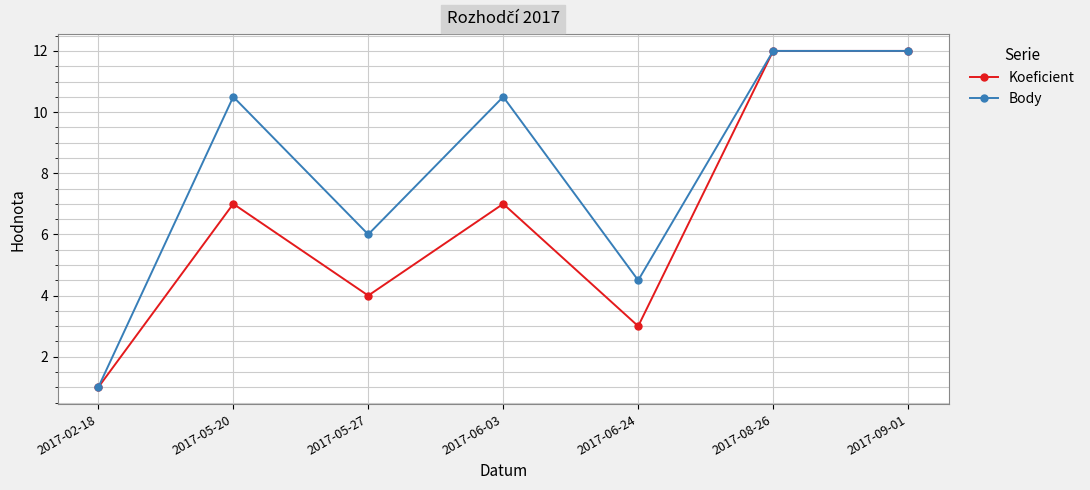

Does the chart have visible grid lines?

Yes